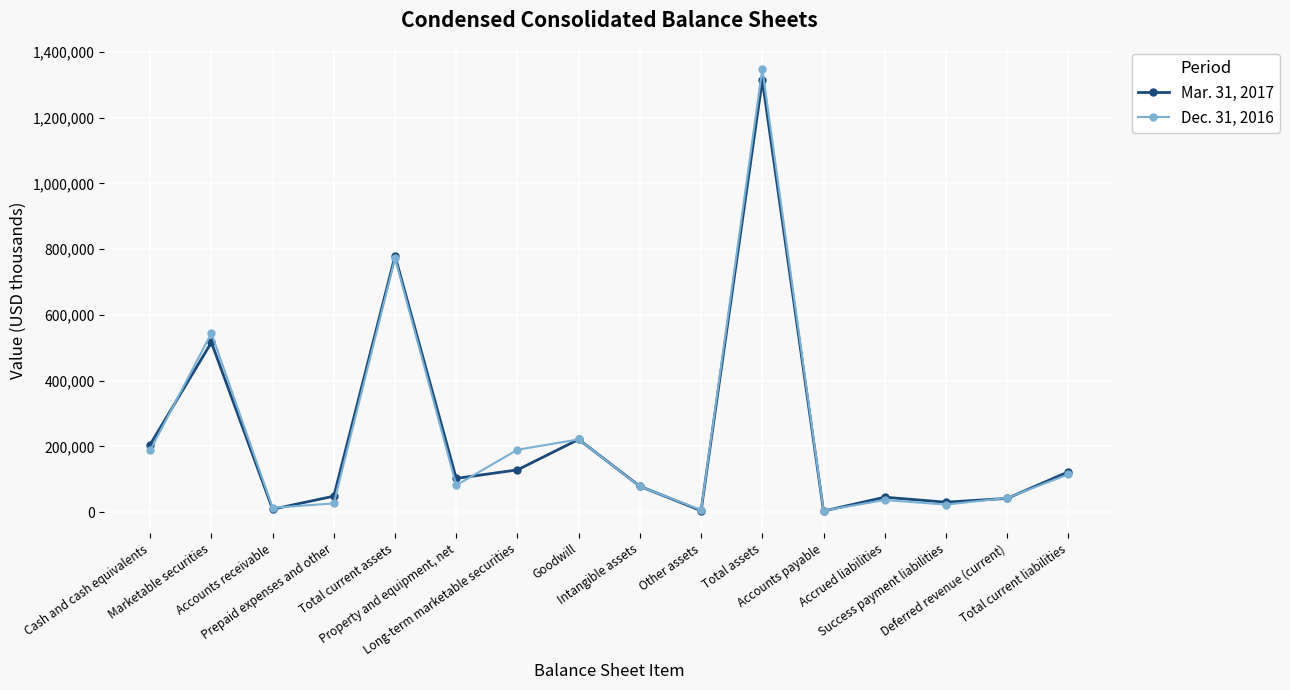

At how many categories does at least one series exceed 298278?

3